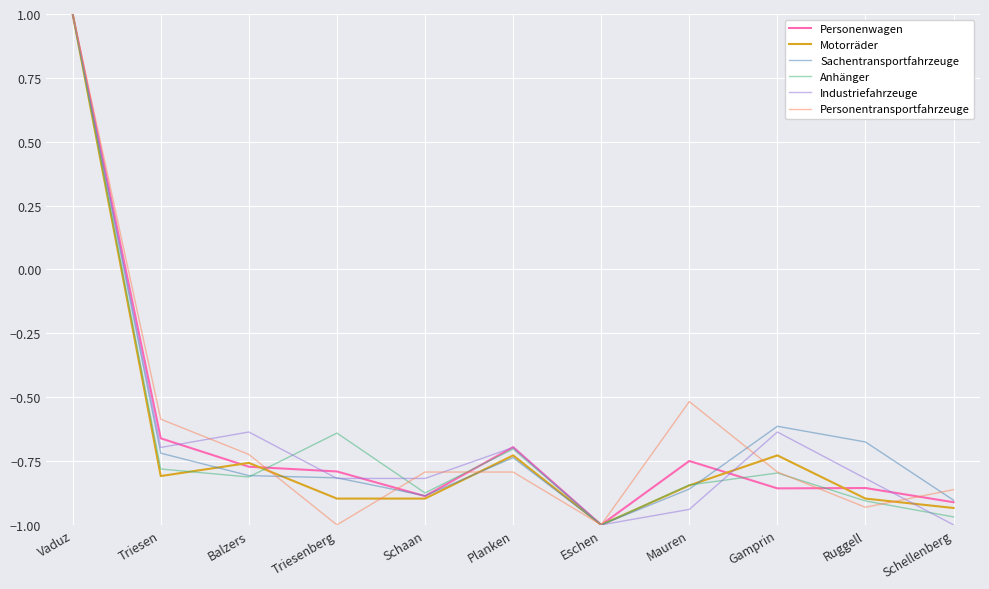

At which category does Personenwagen reach its first local peak?

Planken